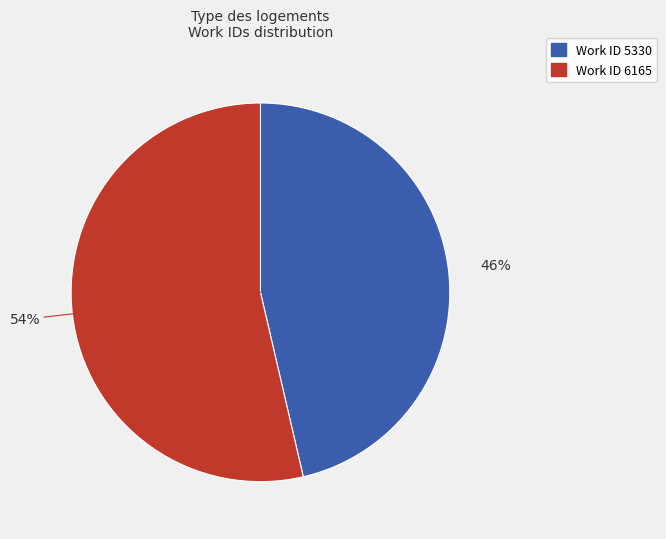

Is there any slice that represents more than half of the pie?

Yes